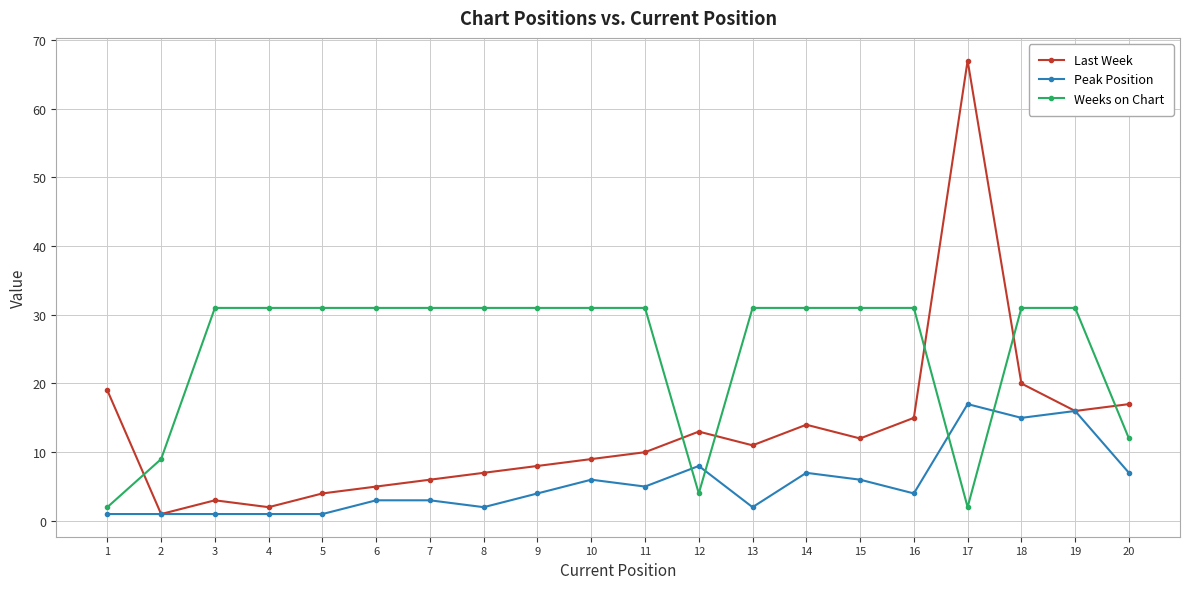

At 16, list the series in order from smallest to largest.

Peak Position, Last Week, Weeks on Chart